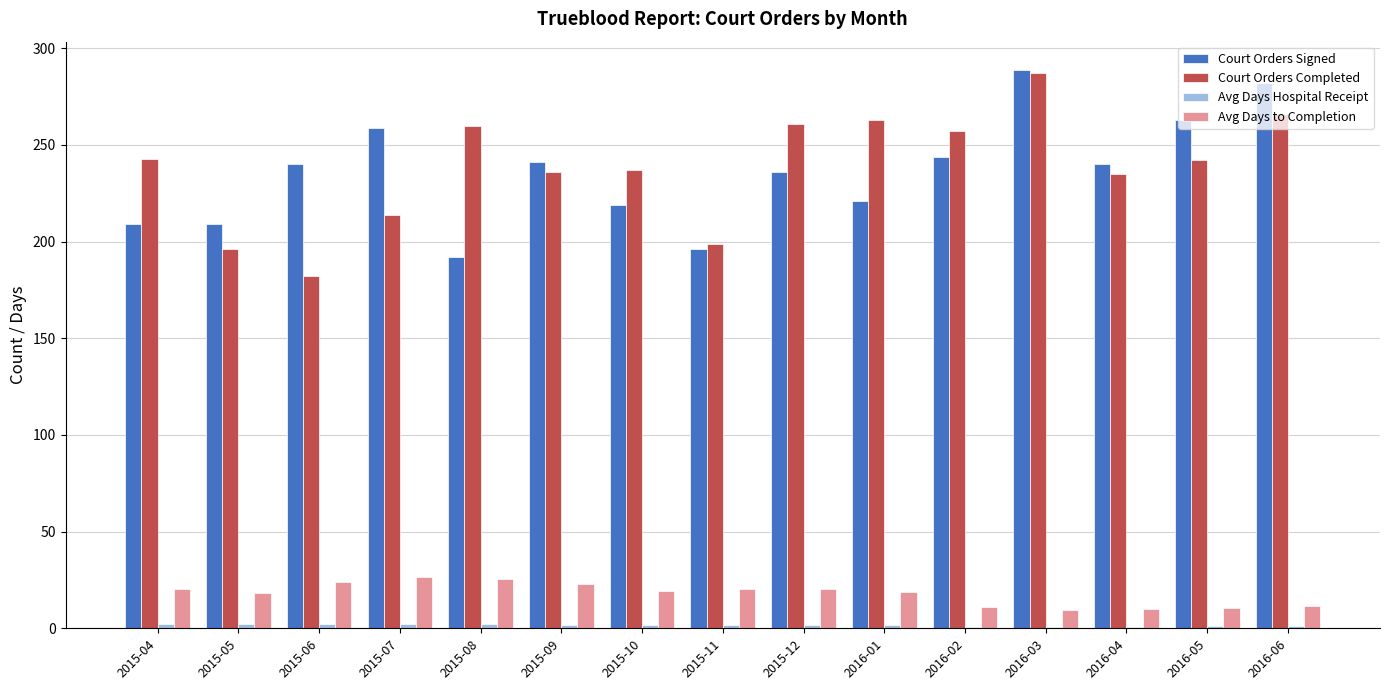

The Court Orders Completed series shows 175.7 at 2016-02. True or false?

False